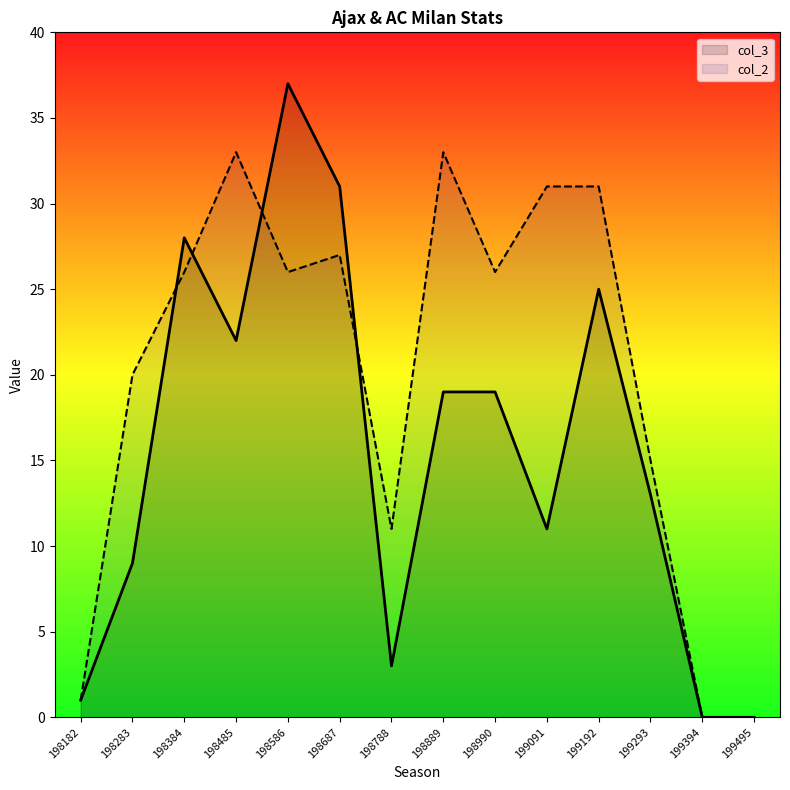

Which category has the lowest value in the col_2 series?

199394